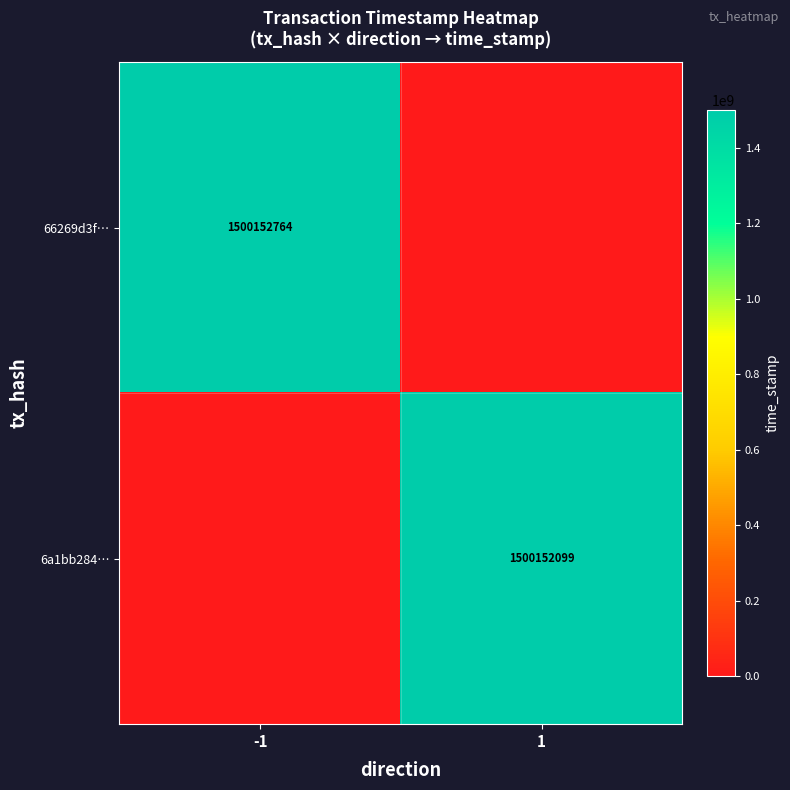

The value of 66269d3f… at -1 is 1500152764. True or false?

True